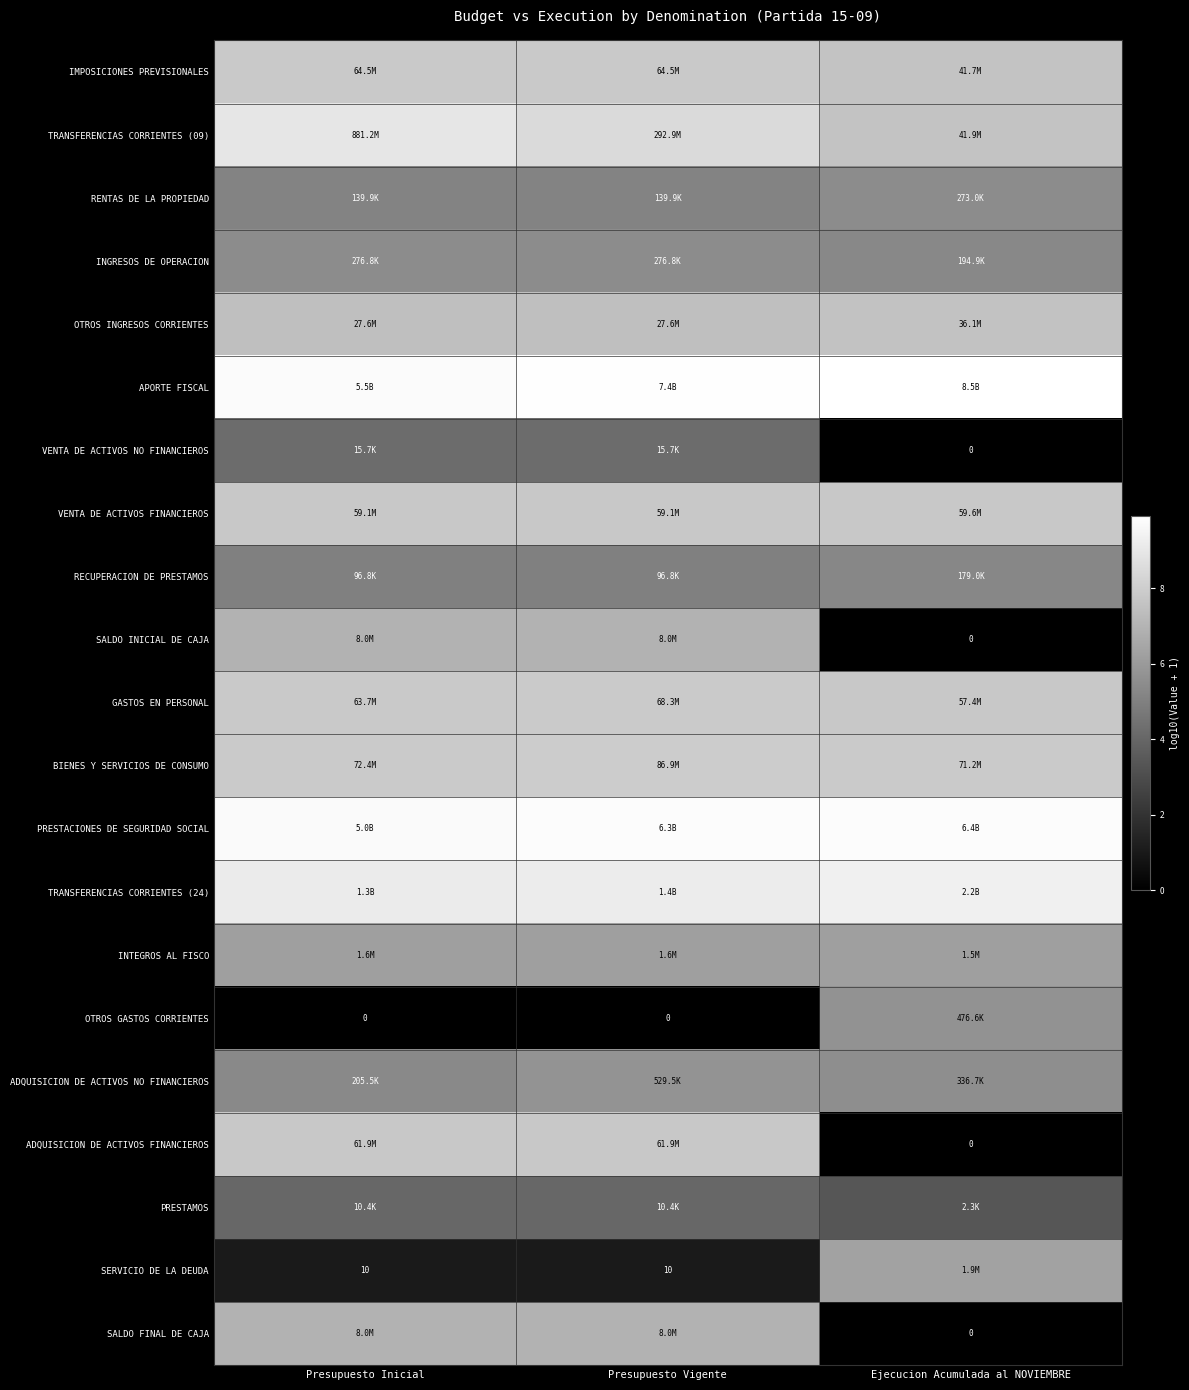

At which category is the sum across all series the highest?

Presupuesto Vigente